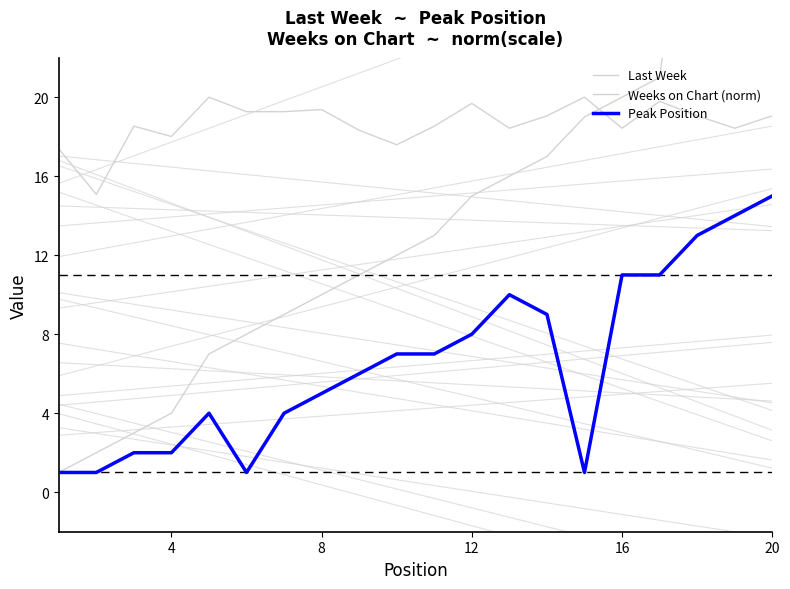

True or false: Peak Position has more than 1 points higher than both neighbors.

True